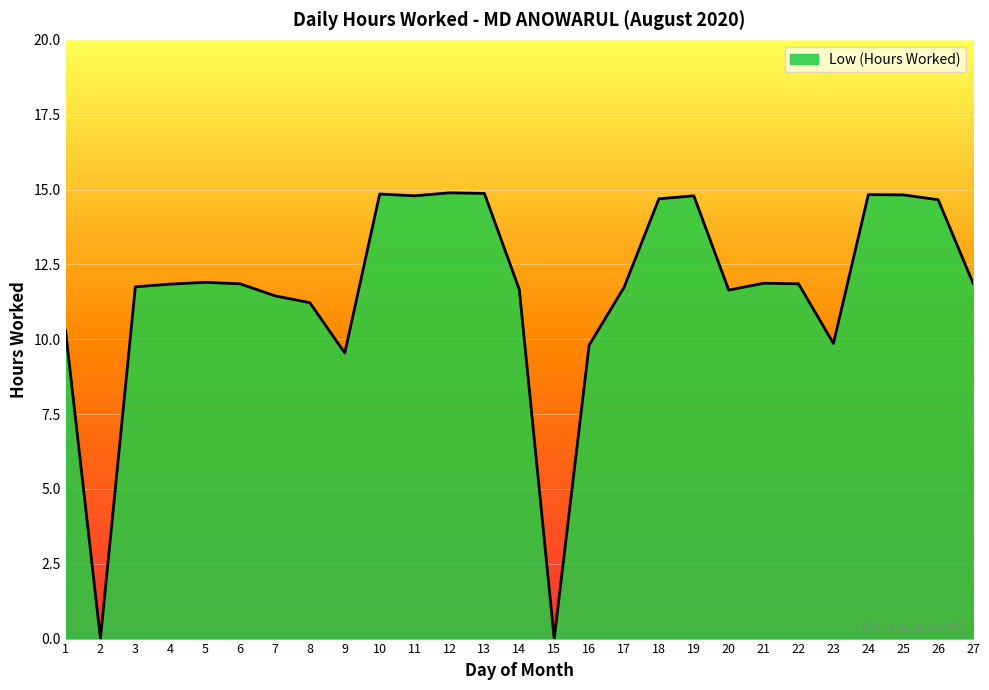

What is the sum of the values at 2 and 9?

9.5